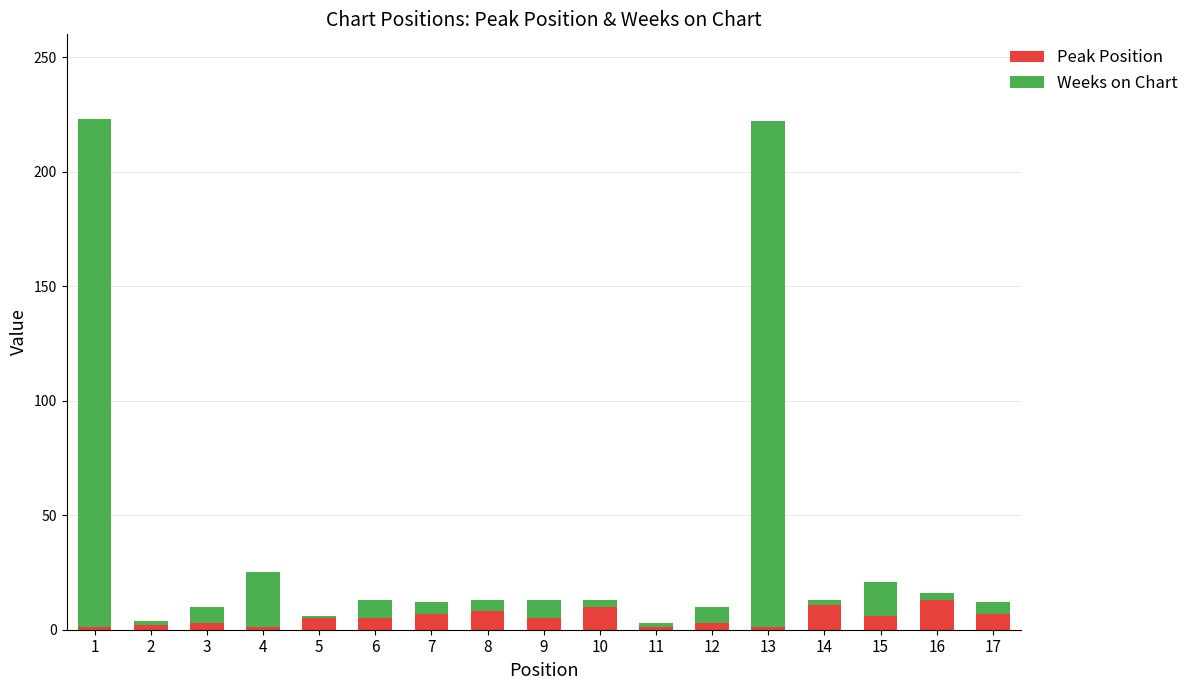

What is the sum of all Peak Position values?

89